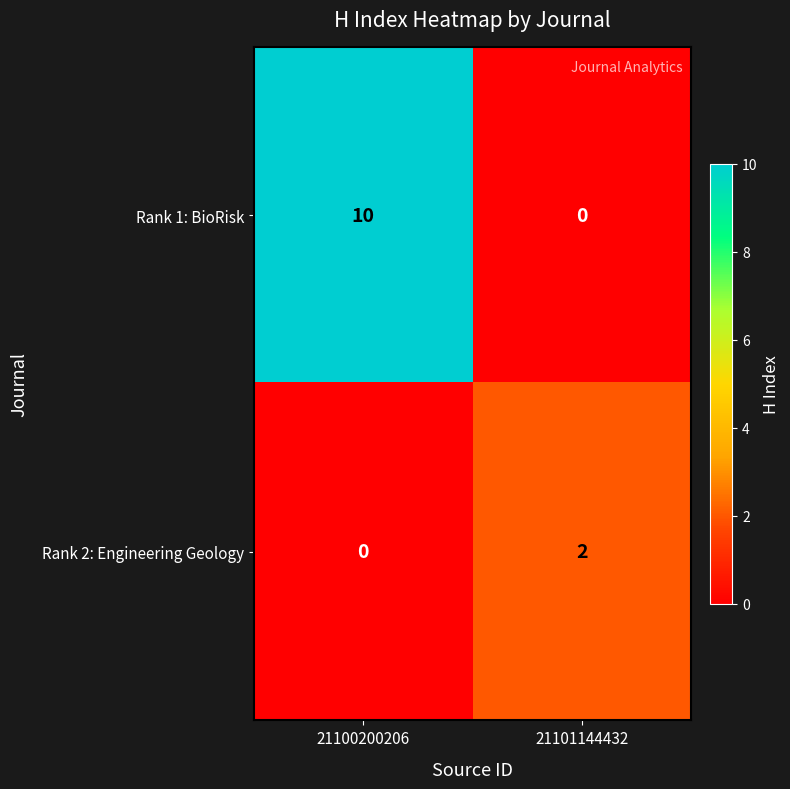

The value of Rank 2: Engineering Geology at 21100200206 is 0. True or false?

True